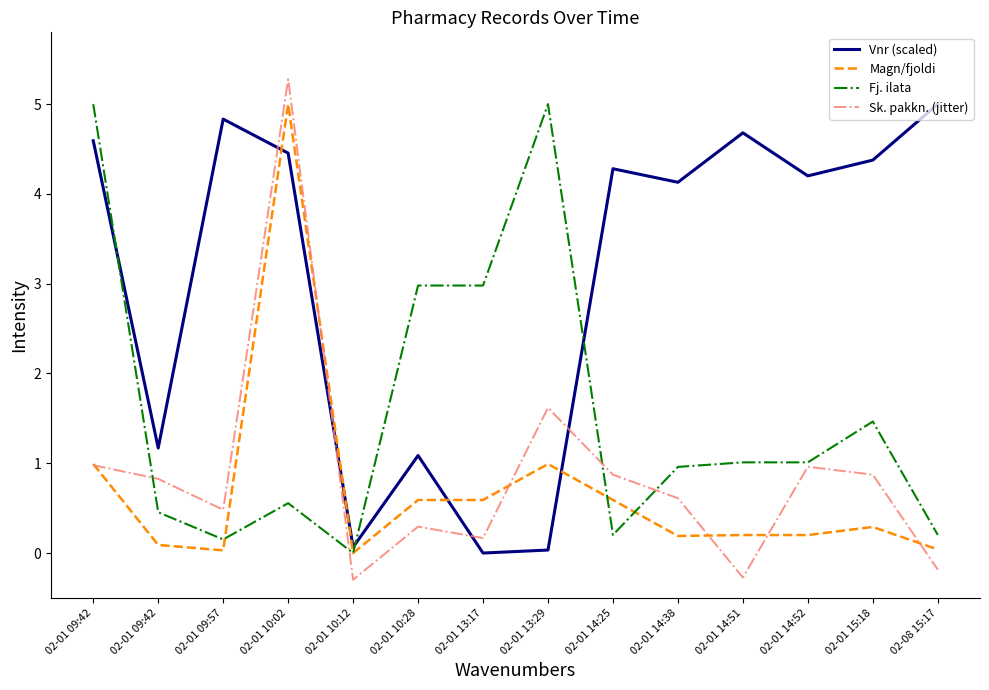

At which category is the sum across all series the highest?

02-01 10:02